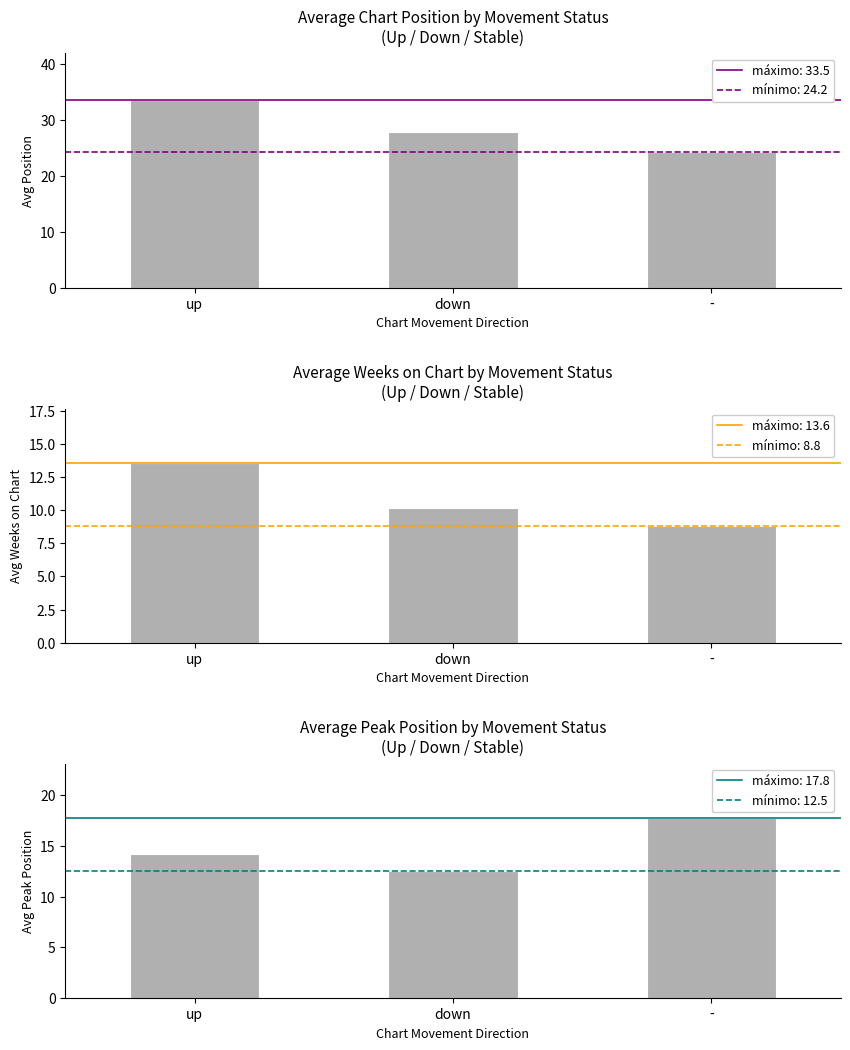

List the series in order of their overall mean, lowest first.

Avg Weeks on Chart, Avg Peak Position, Avg Position